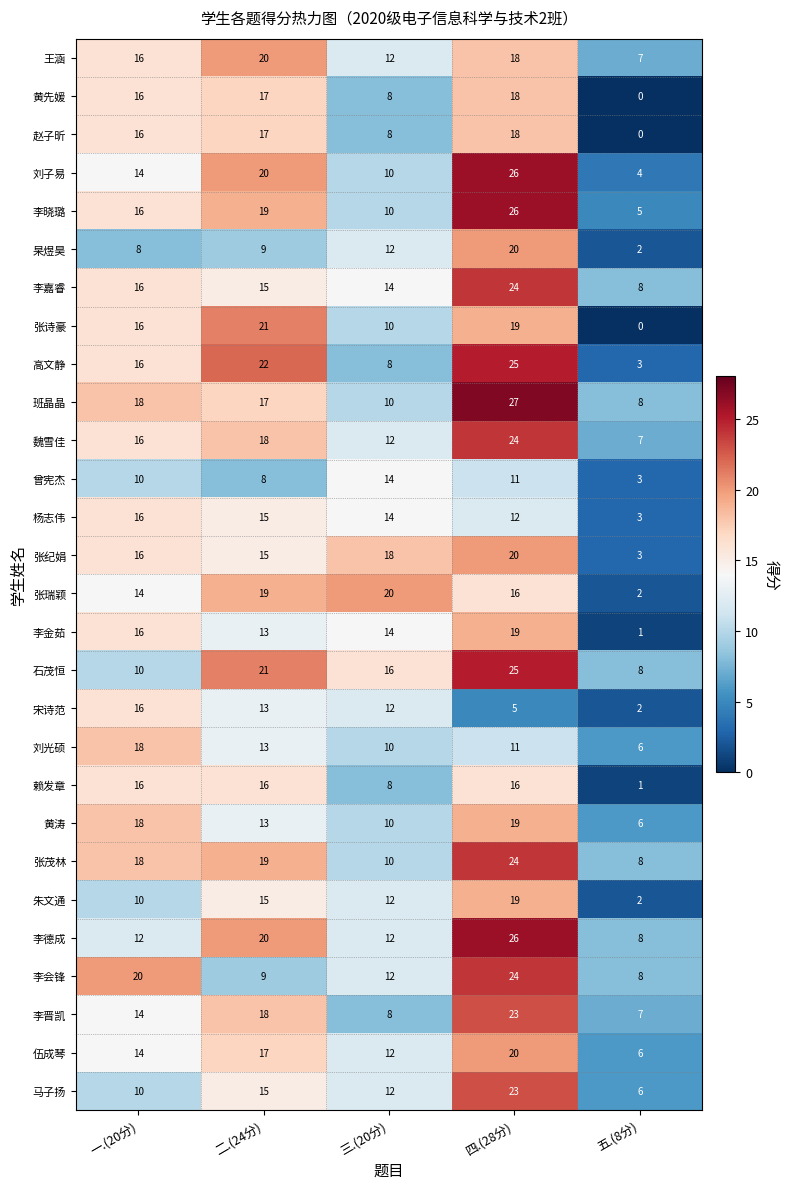

At how many categories does at least one series exceed 7?

5